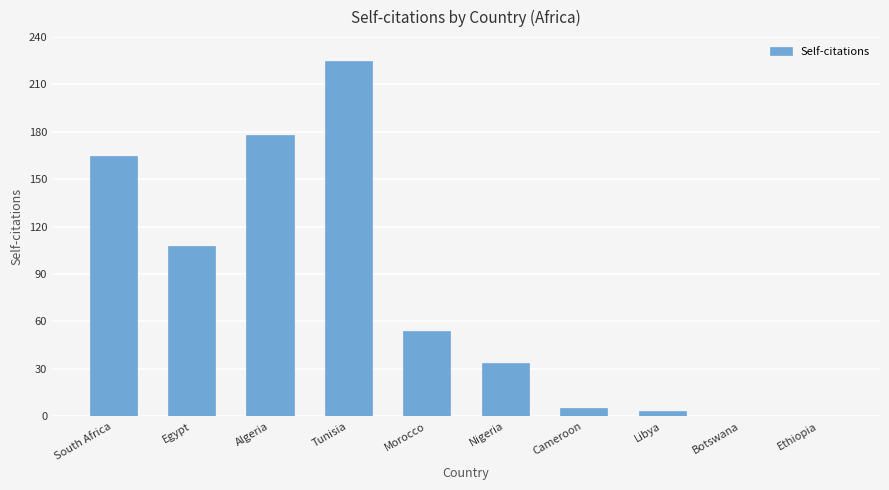

Between Egypt and Nigeria, which is larger?

Egypt